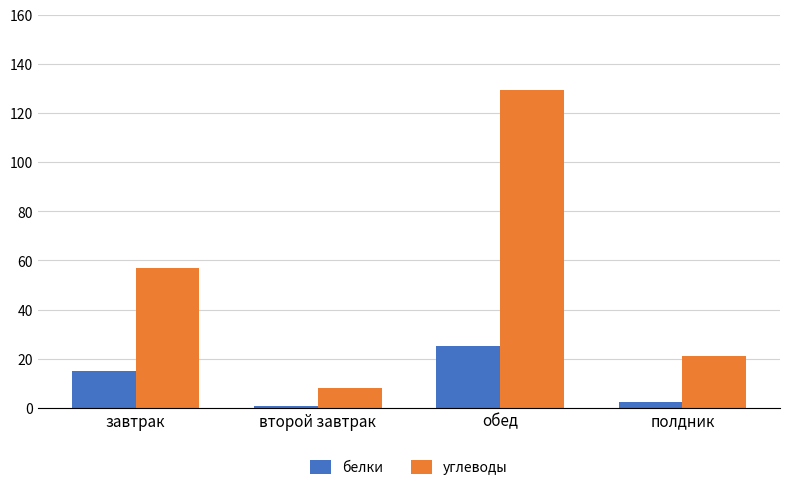

Where is белки nearest to the value 13?

завтрак